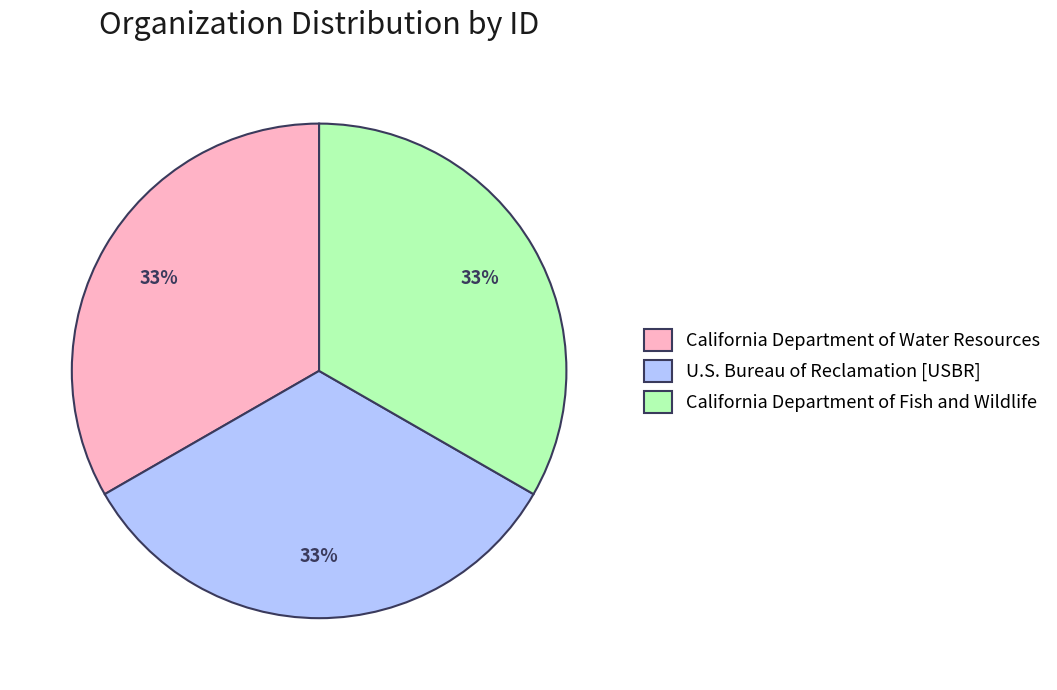

Combined, do California Department of Fish and Wildlife and U.S. Bureau of Reclamation [USBR] account for over 50%?

Yes